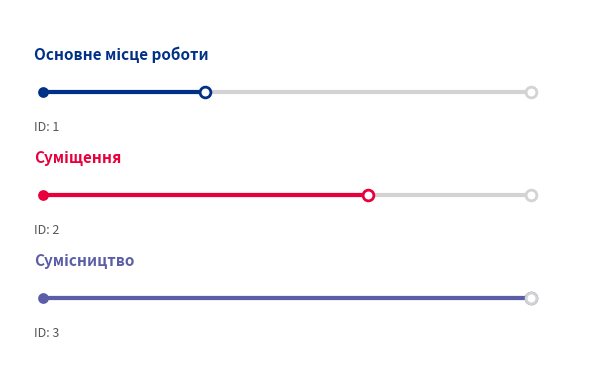

Which series reaches the minimum Y coordinate?

Сумісництво